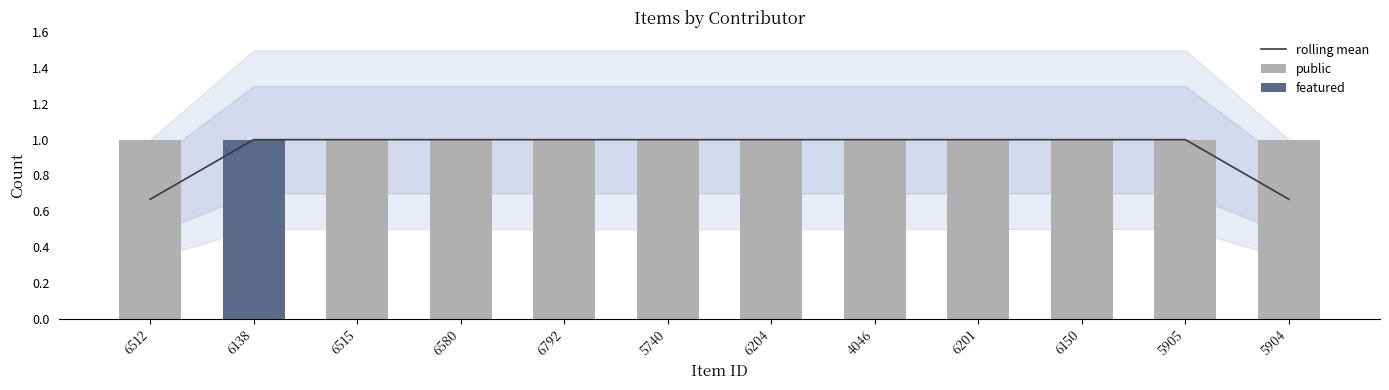

How many categories are shown in the chart?

12